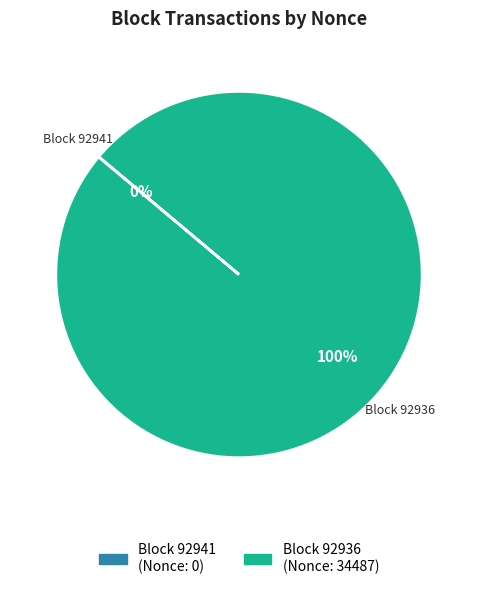

To the nearest percent, what is the average slice percentage?

50%